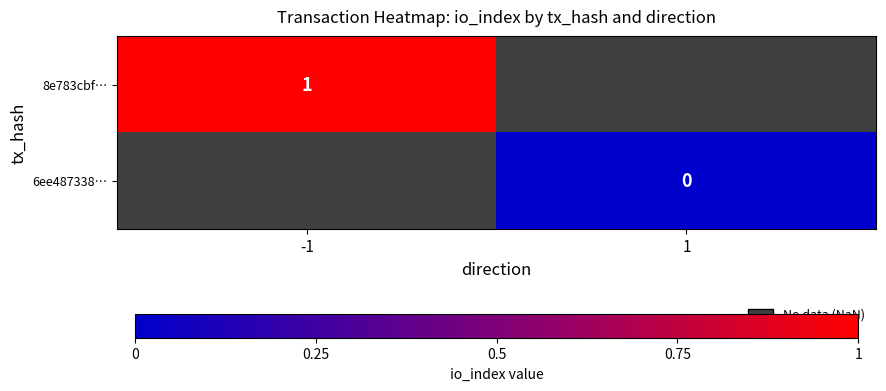

Which category has the highest value across all series?

-1